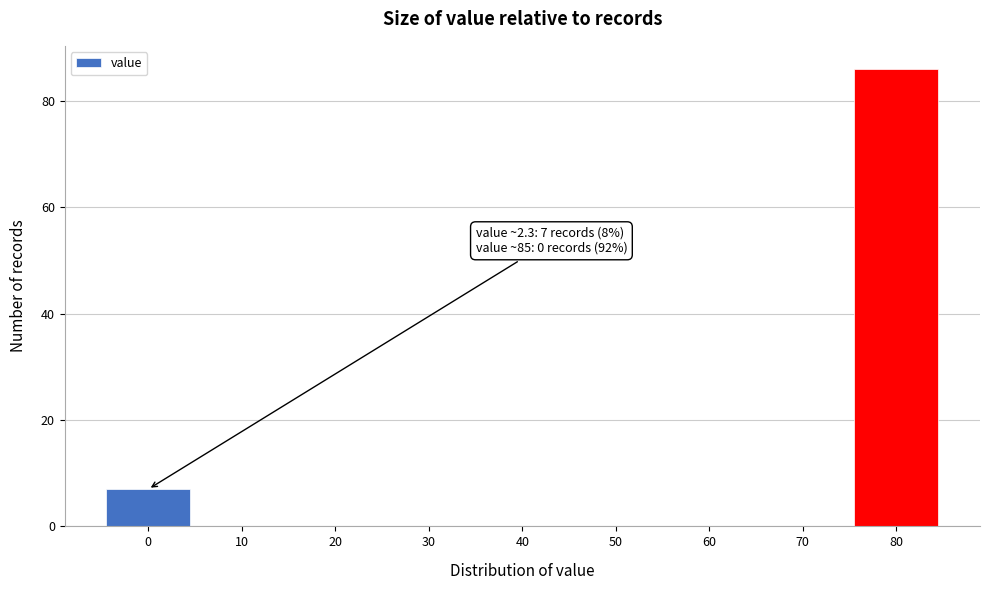

Reading left to right, extract all data points from this chart.

0=7	10=0	20=0	30=0	40=0	50=0	60=0	70=0	80=86